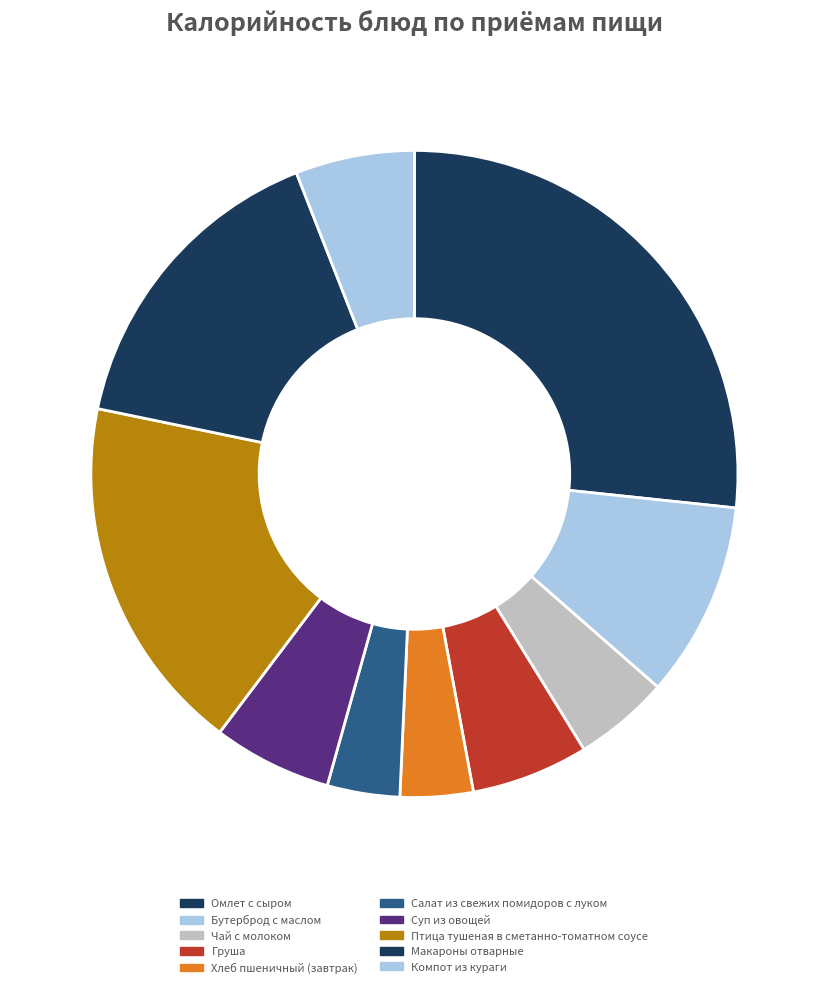

What percentage is the Чай с молоком slice, to the nearest percent?

5%